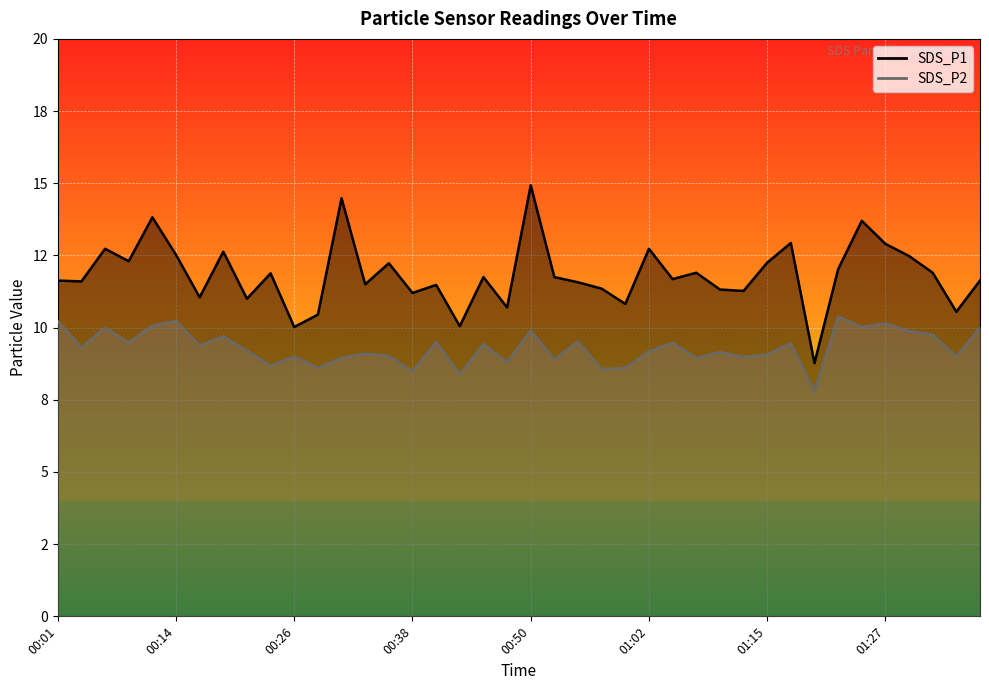

True or false: SDS_P2 and SDS_P1 cross at least once.

False